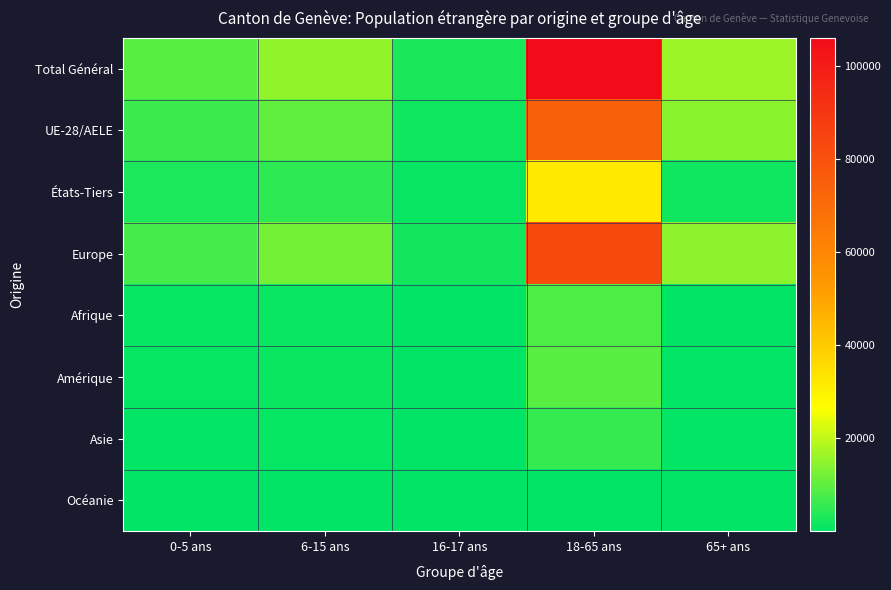

Reading right to left, transcribe all the data shown in this chart.

Total Général: 65+ ans=16168	18-65 ans=106073	16-17 ans=2810	6-15 ans=15290	0-5 ans=9248
UE-28/AELE: 65+ ans=14337	18-65 ans=74338	16-17 ans=1860	6-15 ans=10348	0-5 ans=6226
États-Tiers: 65+ ans=1831	18-65 ans=31735	16-17 ans=950	6-15 ans=4942	0-5 ans=3022
Europe: 65+ ans=14768	18-65 ans=82446	16-17 ans=2196	6-15 ans=12098	0-5 ans=7242
Afrique: 65+ ans=284	18-65 ans=8286	16-17 ans=196	6-15 ans=1152	0-5 ans=808
Amérique: 65+ ans=578	18-65 ans=9339	16-17 ans=283	6-15 ans=1266	0-5 ans=665
Asie: 65+ ans=492	18-65 ans=5658	16-17 ans=132	6-15 ans=733	0-5 ans=500
Océanie: 65+ ans=37	18-65 ans=322	16-17 ans=3	6-15 ans=39	0-5 ans=28